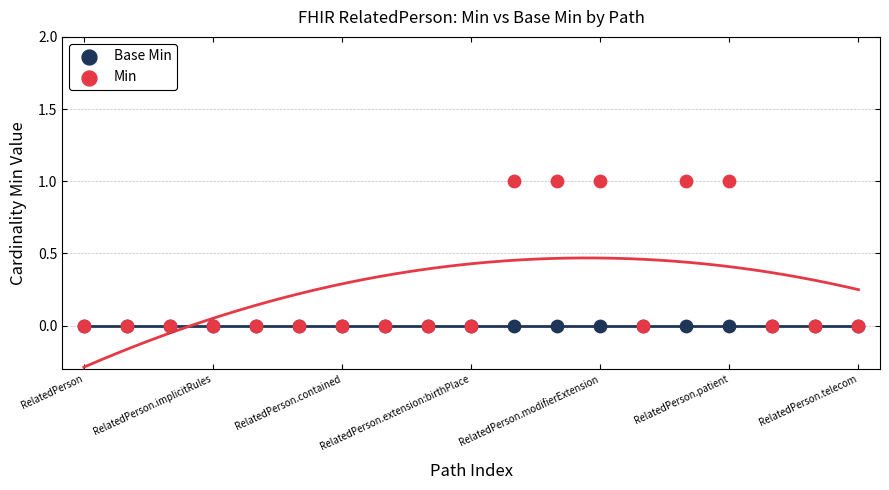

Which series has the widest spread of Y values?

Min